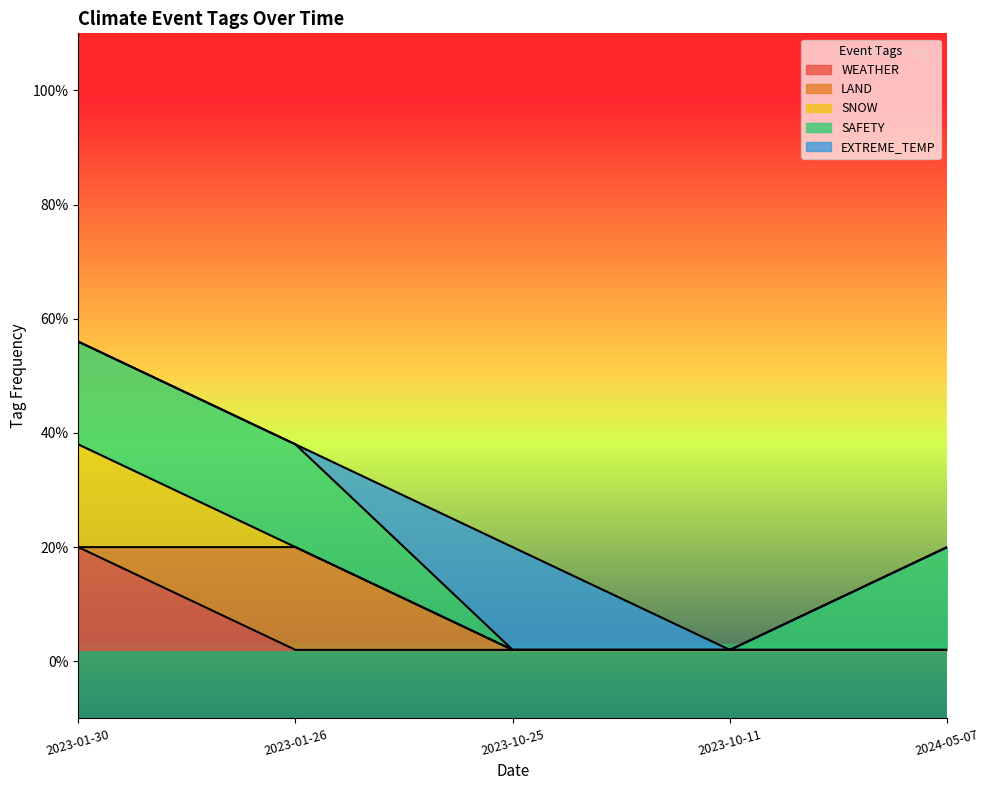

The value of EXTREME_TEMP at 2023-01-30 is 0. True or false?

True